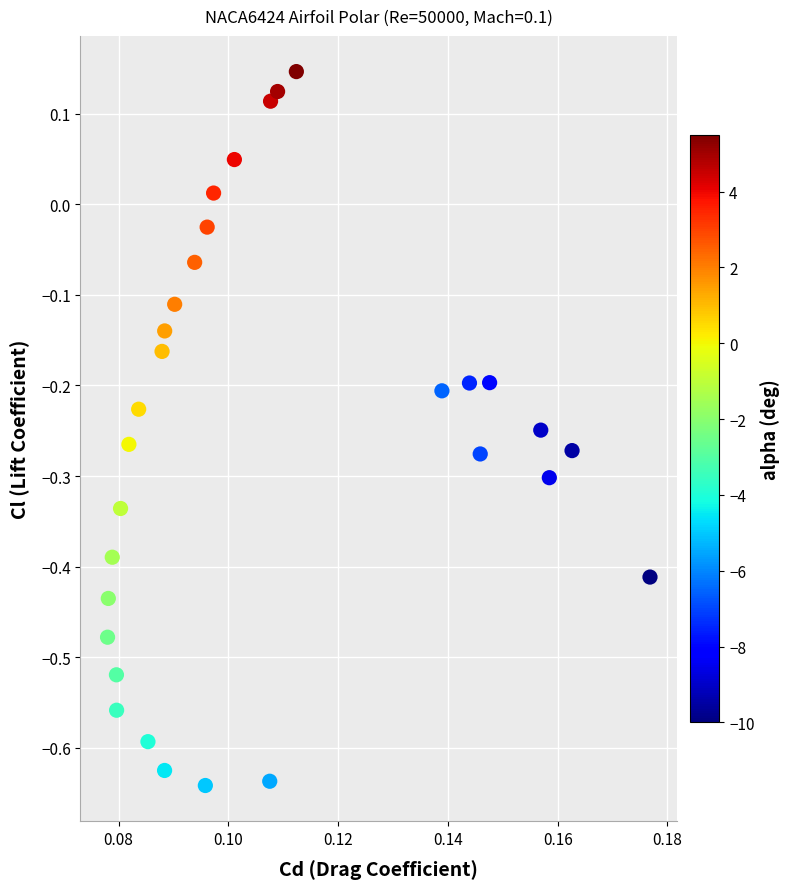

What is the range of Y values (max minus min)?

0.8